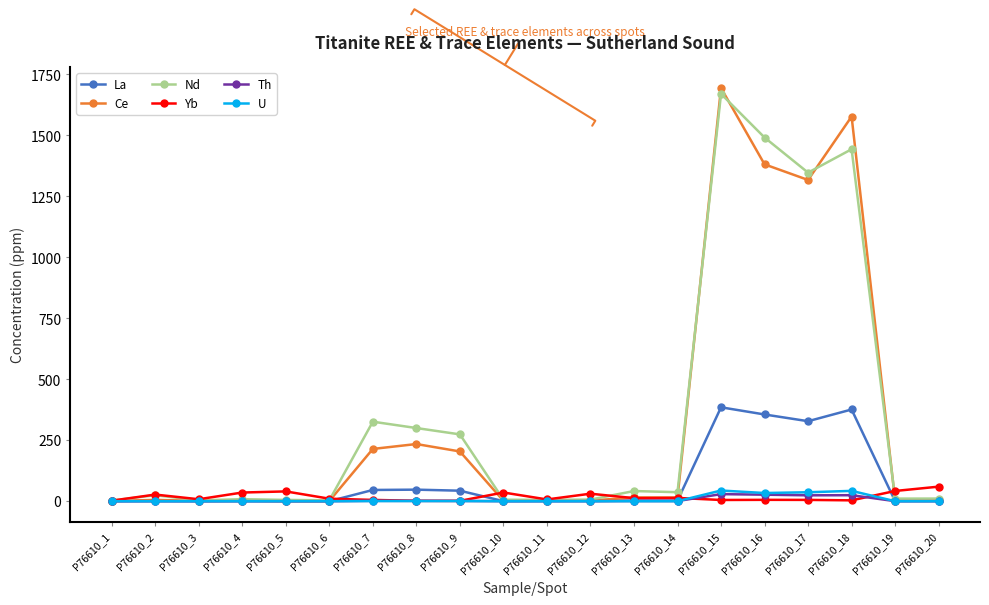

True or false: Nd has more than 0 interior local peaks.

True